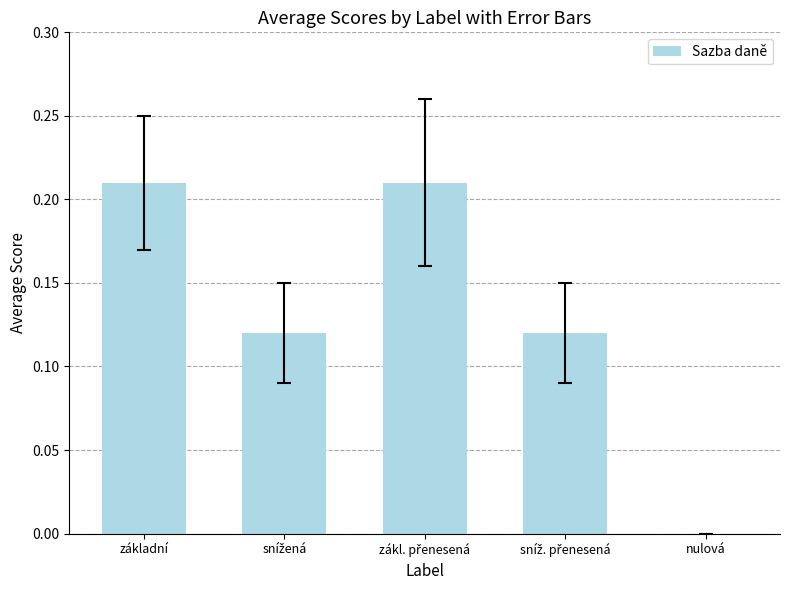

The chart shows a value of -0.1 at nulová. True or false?

False